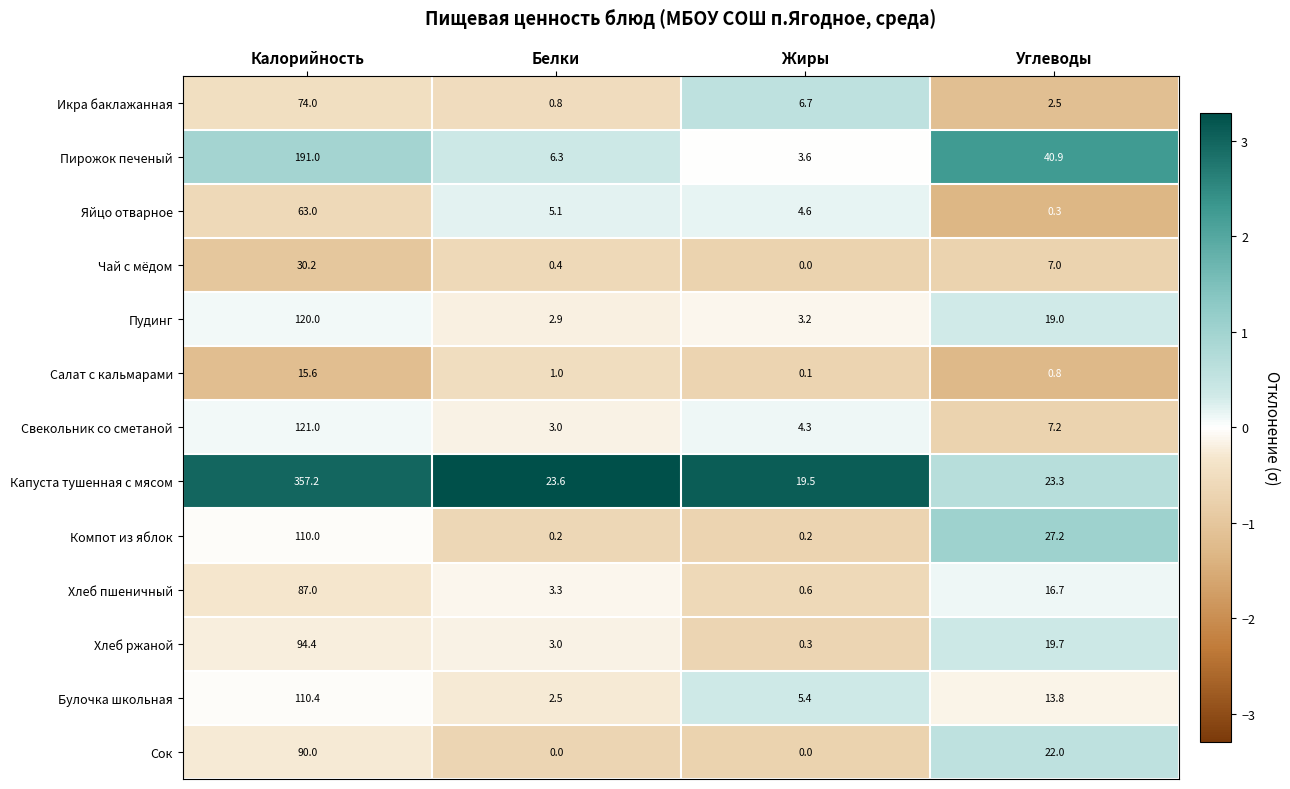

What is the maximum value shown in the chart?

357.2